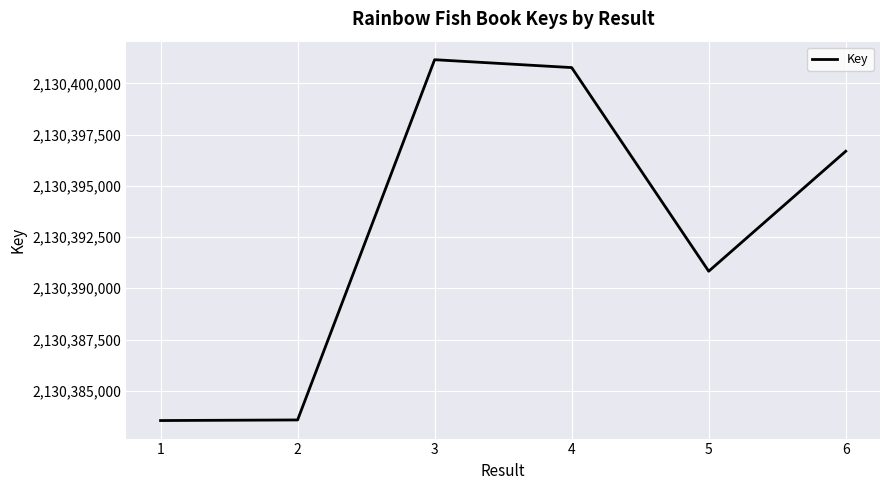

At which category does the data reach its first local peak?

3